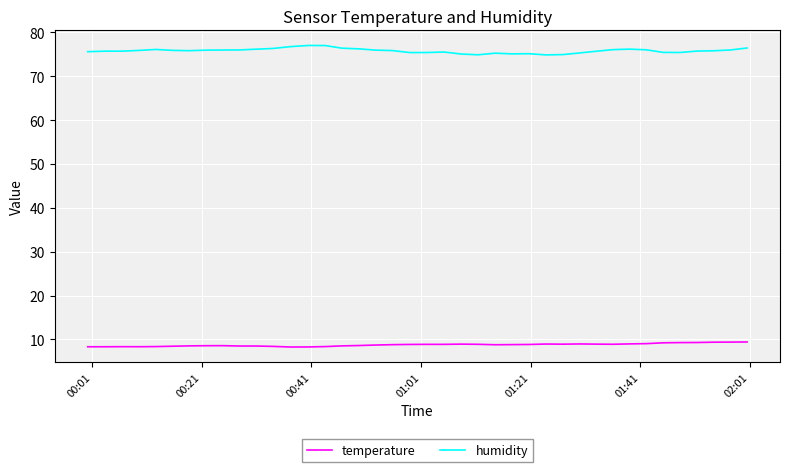

True or false: temperature has more than 1 points higher than both neighbors.

True